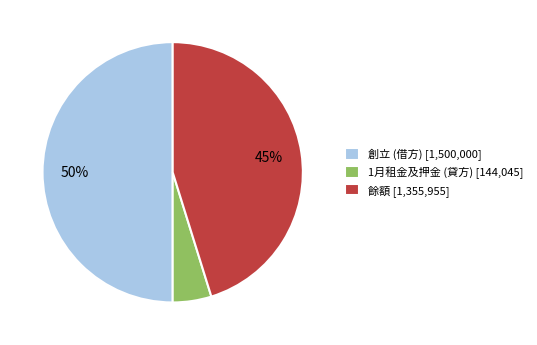

Is it true that 1月租金及押金 (貸方) is 17% of the pie?

False